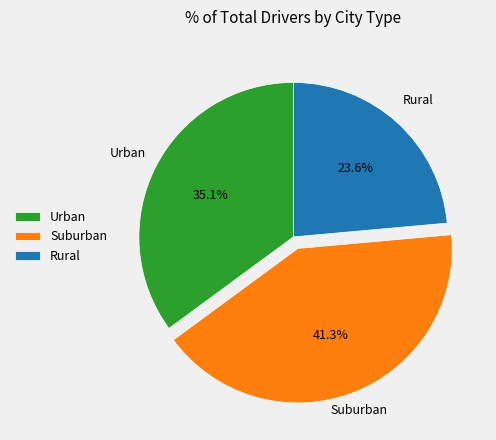

What is the smallest slice in the pie chart?

Rural